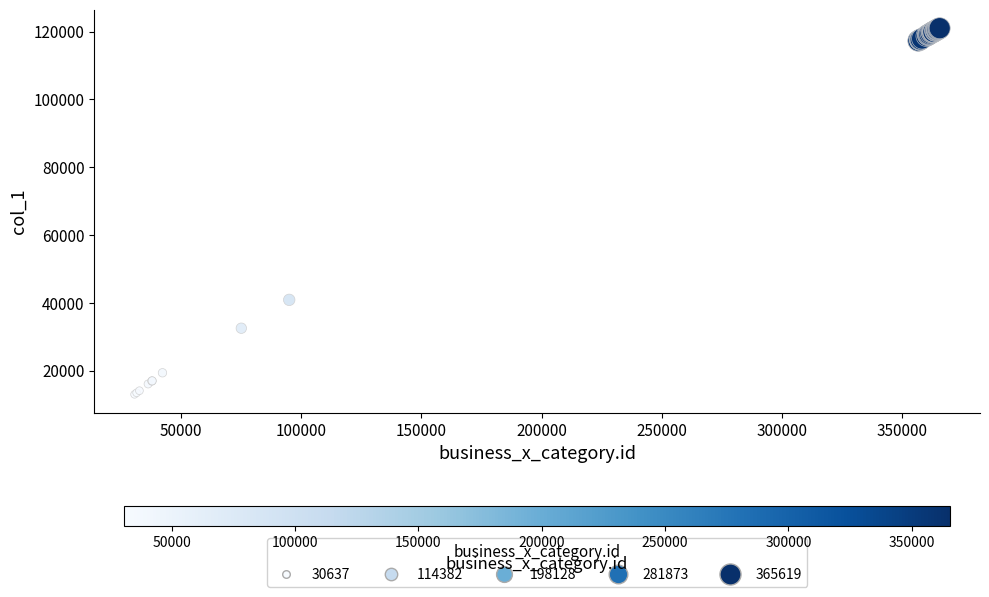

What Y value in the scatter plot is closest to 67009?

40895